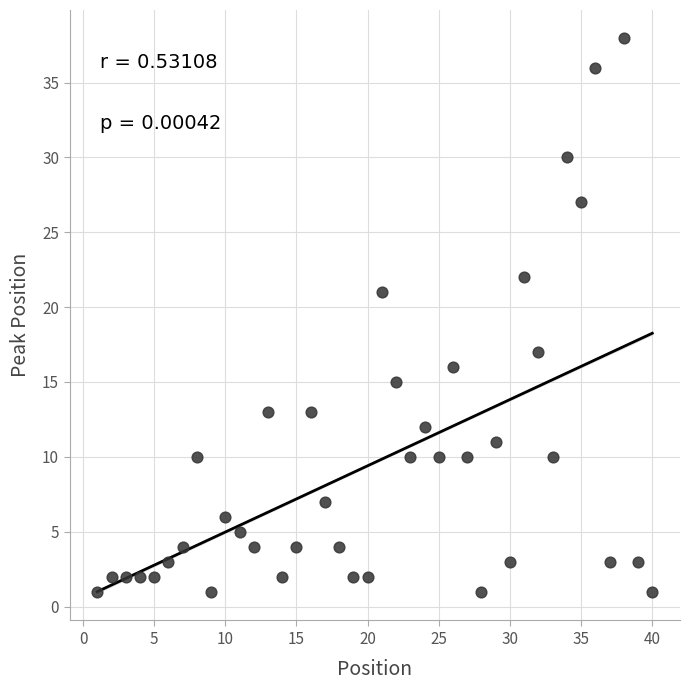

What is the range of X values (max minus min)?

39